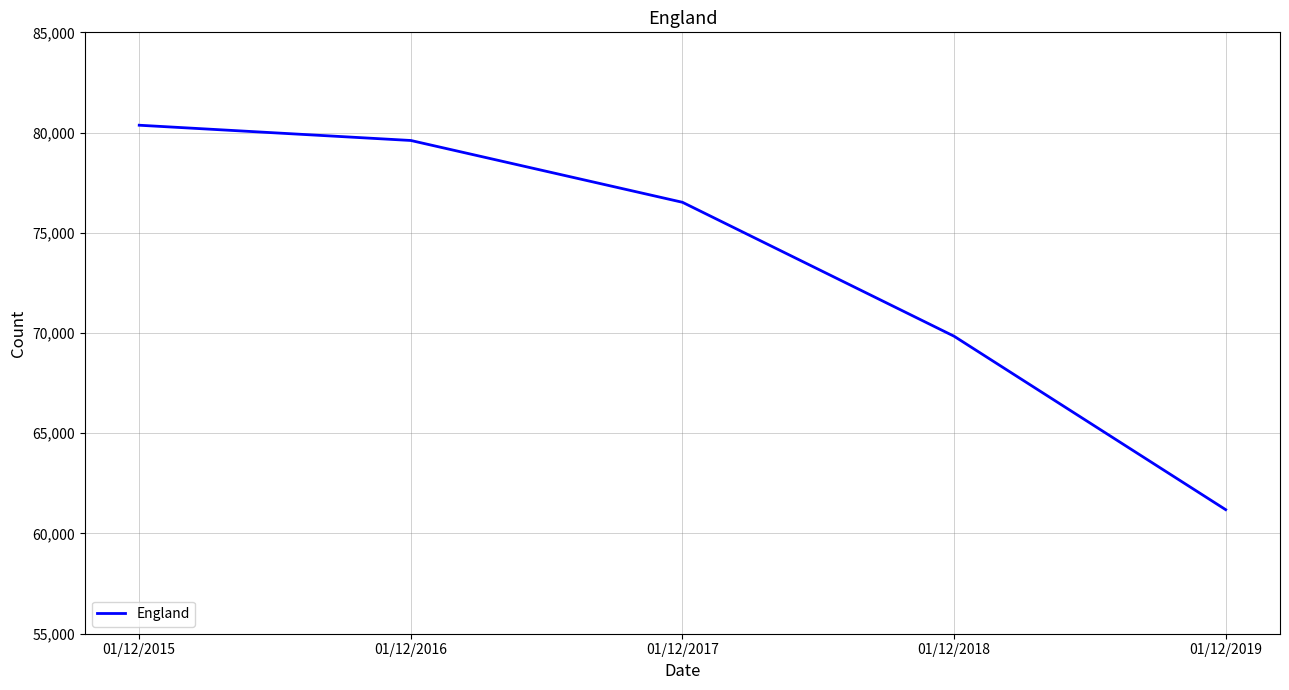

Rank the categories by value from lowest to highest.

01/12/2019, 01/12/2018, 01/12/2017, 01/12/2016, 01/12/2015